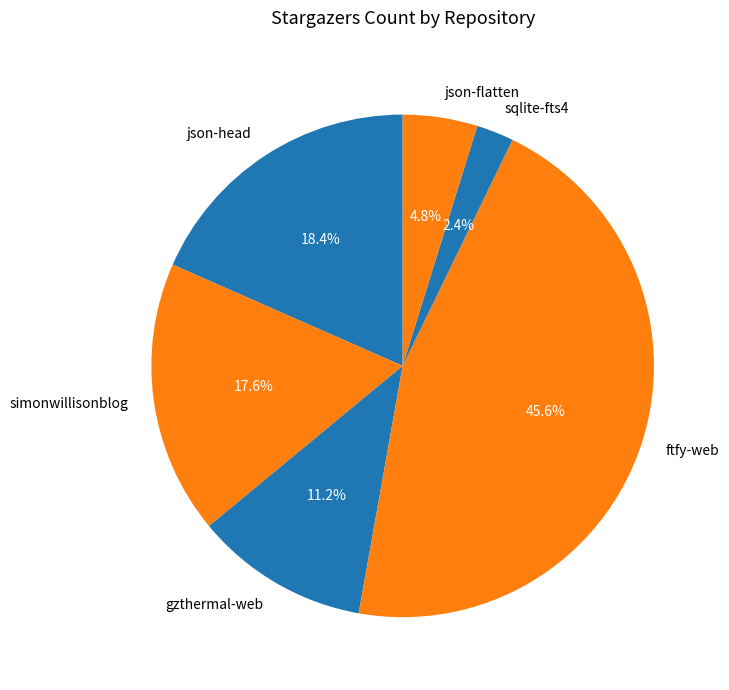

Is there a majority slice in this chart?

No